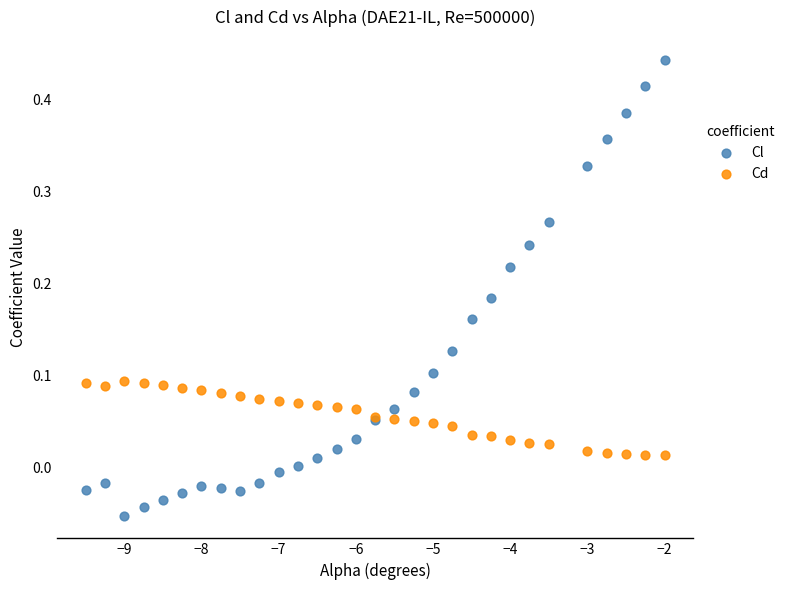

Which series reaches the maximum Y coordinate?

Cl